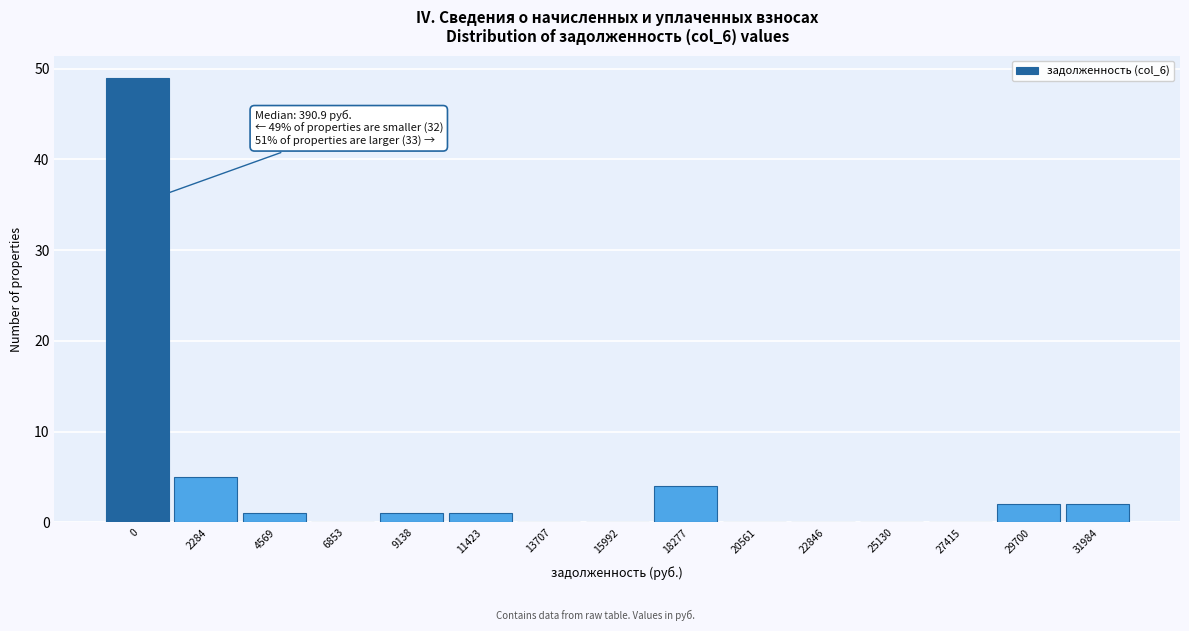

Reading left to right, extract all data points from this chart.

0=49	2284=5	4569=1	6853=0	9138=1	11423=1	13707=0	15992=0	18277=4	20561=0	22846=0	25130=0	27415=0	29700=2	31984=2